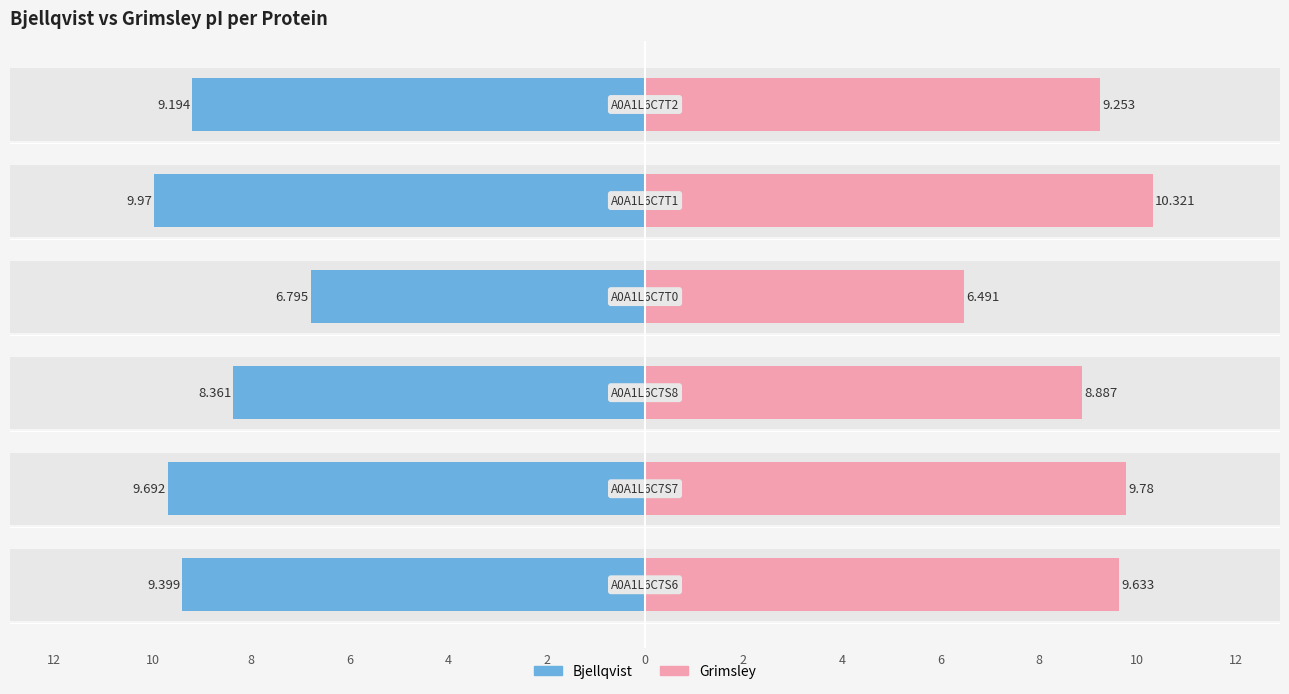

What are all the series names shown in the legend?

Bjellqvist, Grimsley